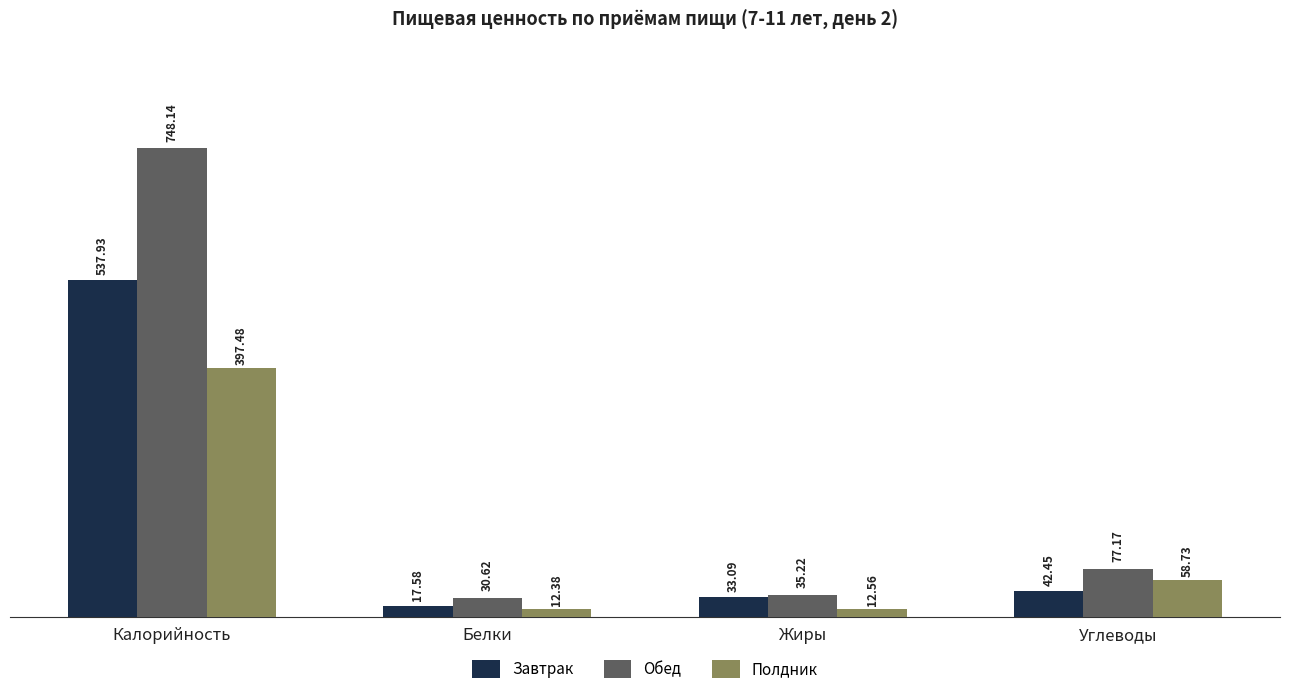

Which series has the largest total across all categories?

Обед